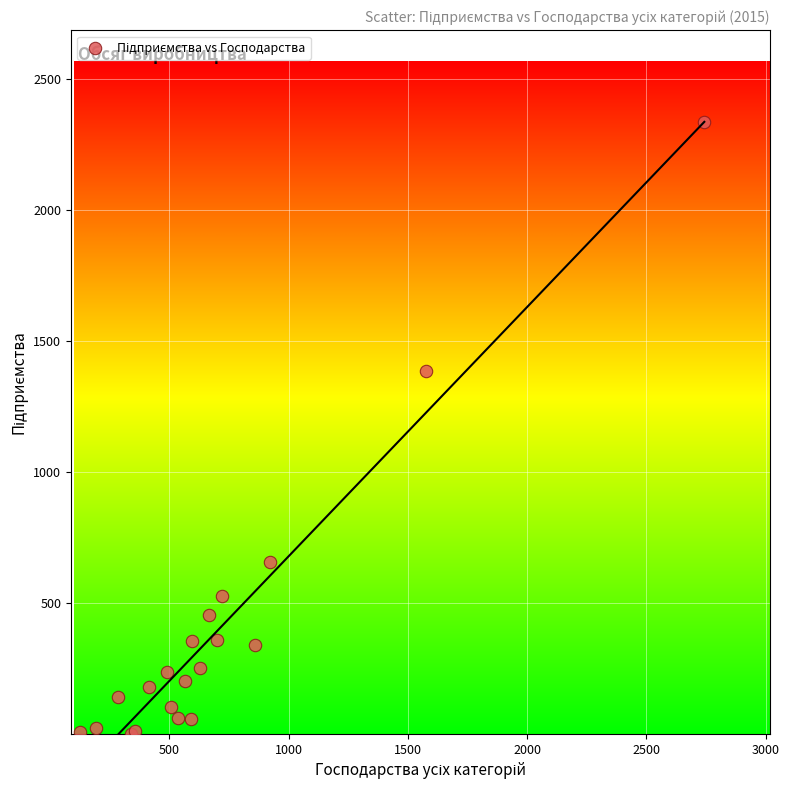

What Y value in the scatter plot is closest to 1168?

1386.5